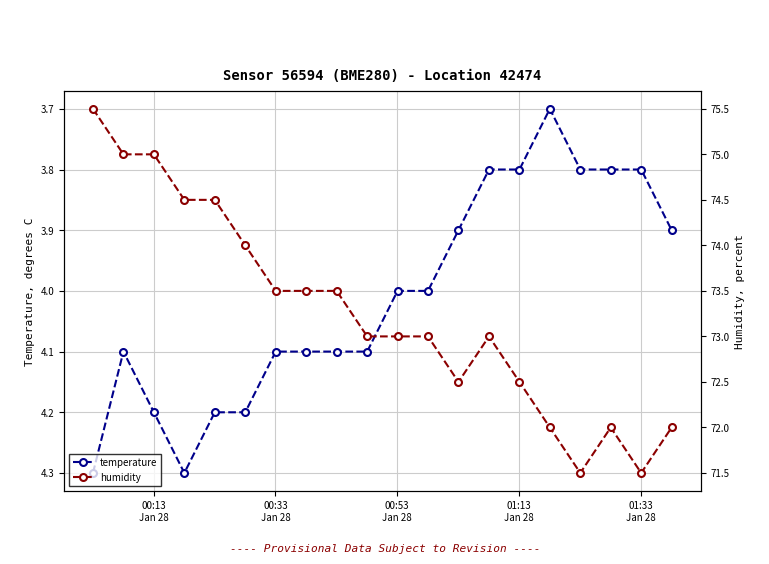

What is the value of the temperature point at the 17th from the left?

3.8